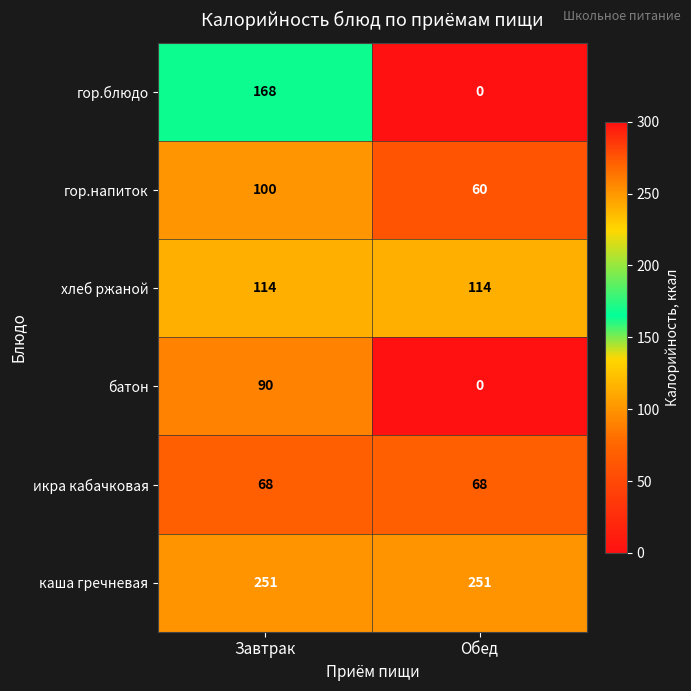

Read the каша гречневая value at Обед.

251